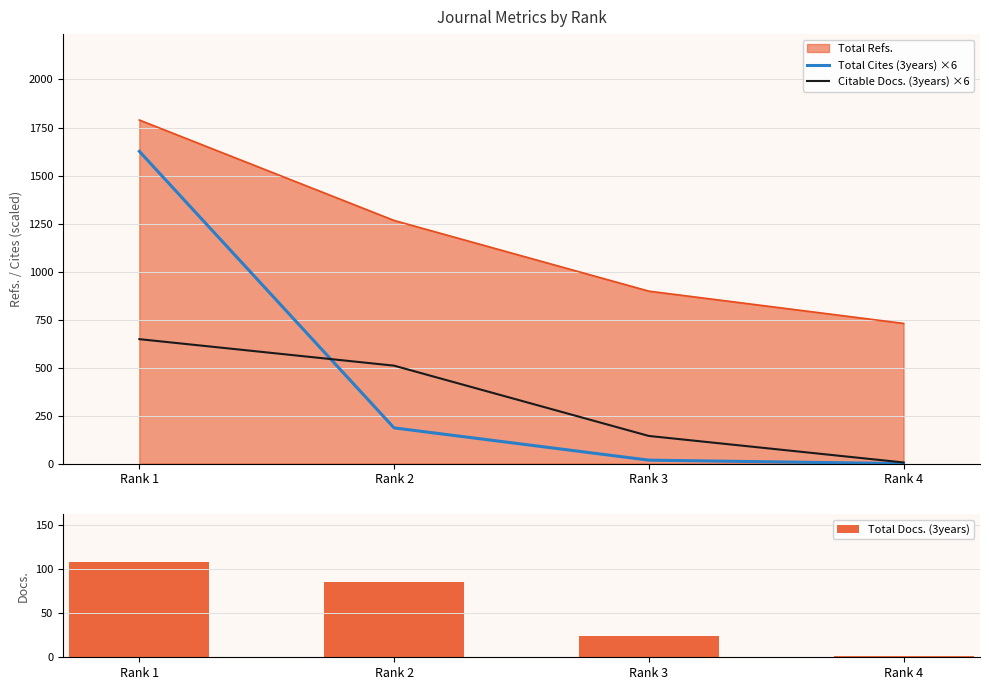

At which label is Total Docs. (3years) closest to 54?

Rank 3